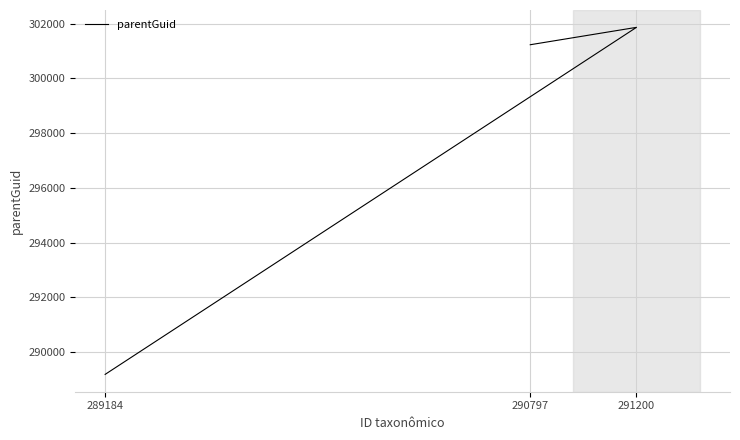

The value at 291200 is 301861. True or false?

True